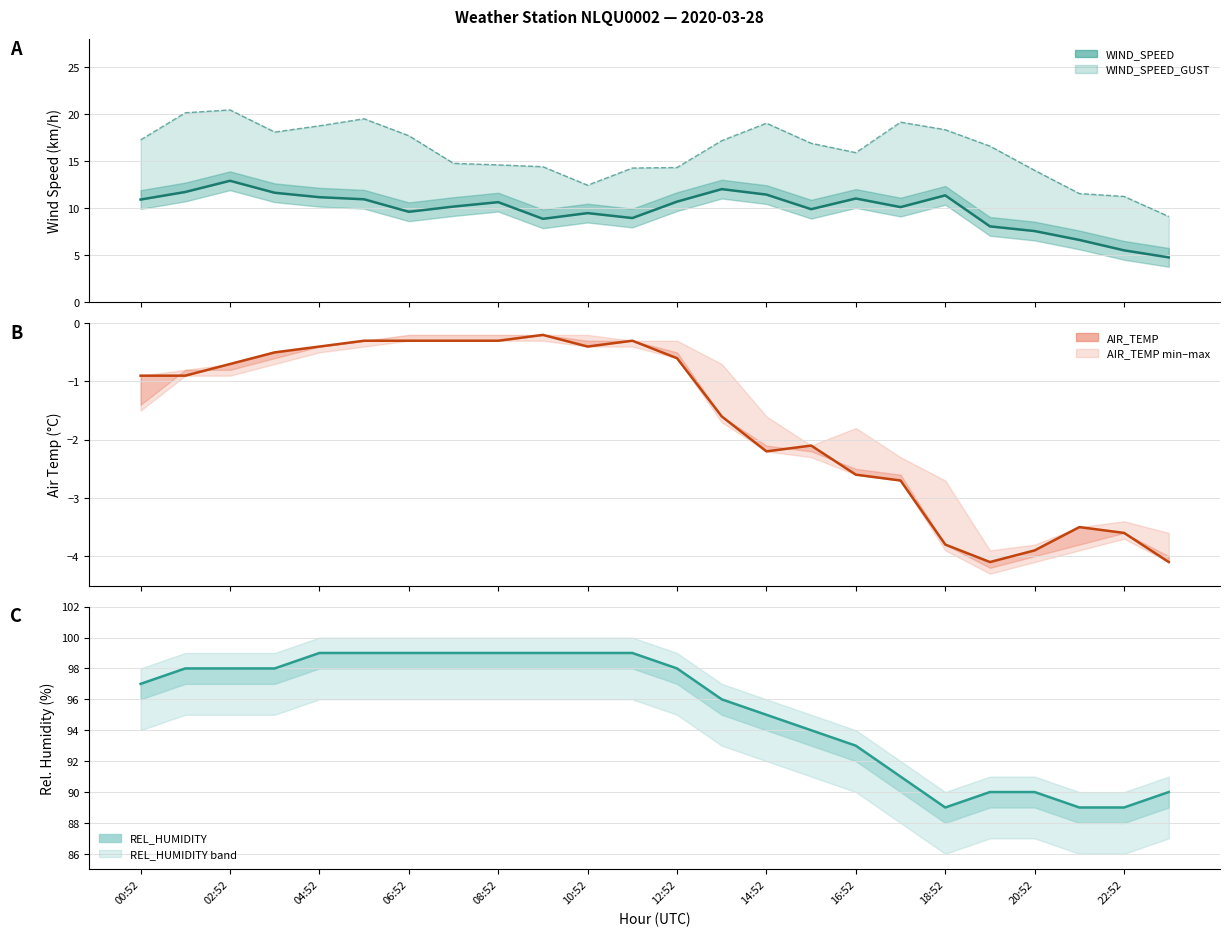

Does the chart have visible grid lines?

Yes